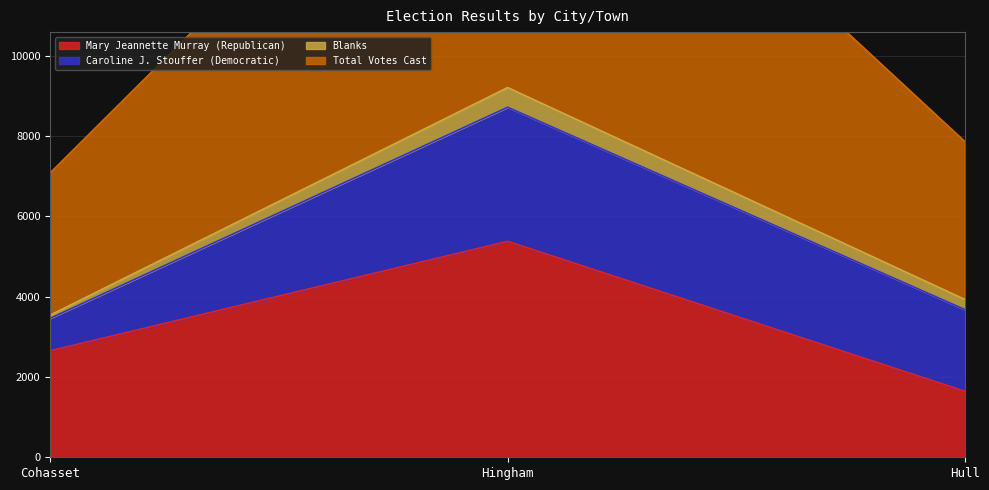

What is the approximate value of Total Votes Cast at Hull?

3927